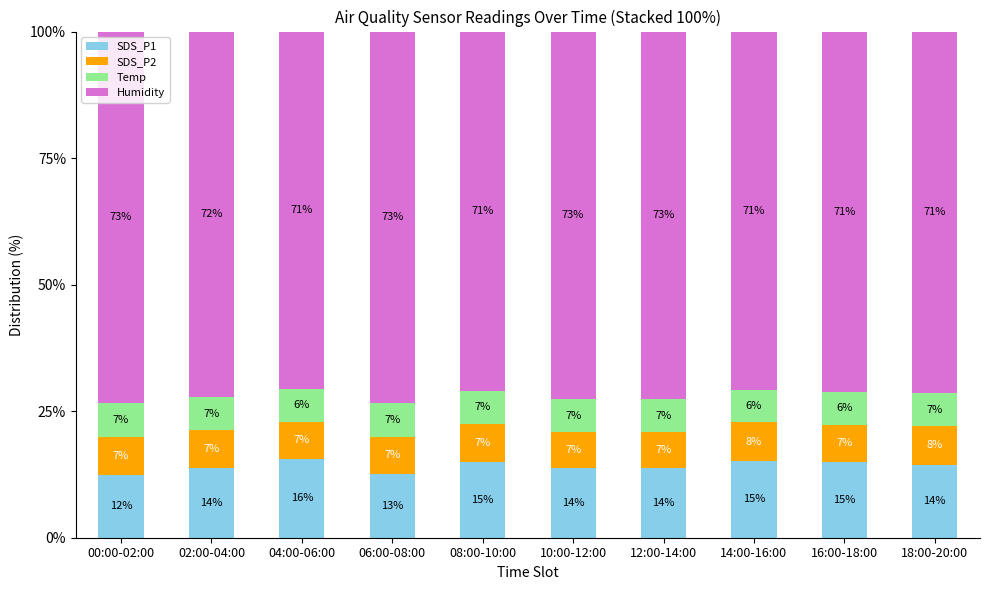

What is the minimum value for SDS_P1?

12.4